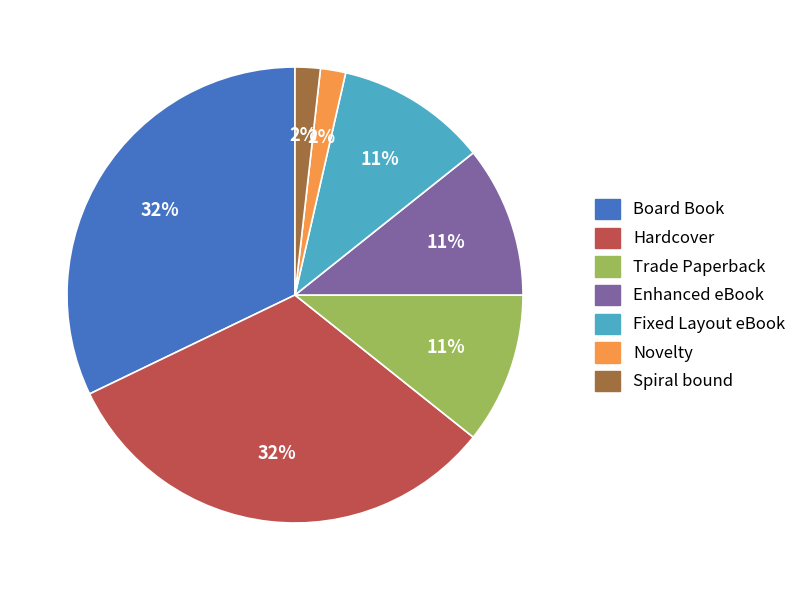

To the nearest percent, what portion does Enhanced eBook represent?

11%